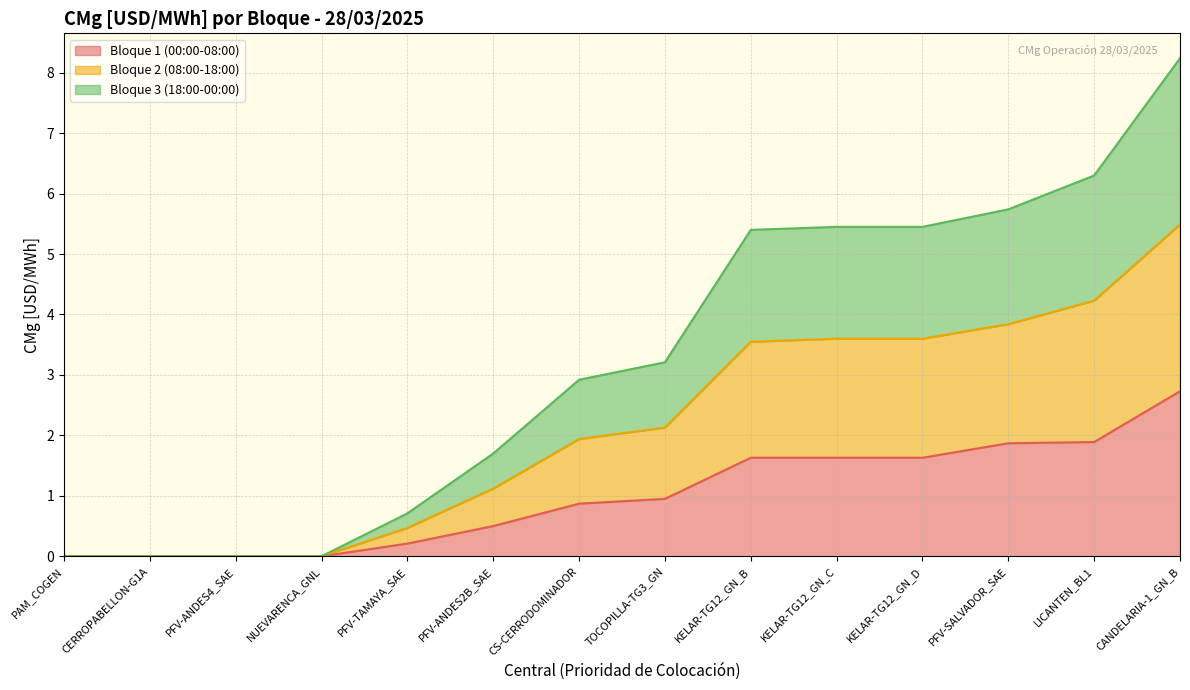

What is the total value across all series at TOCOPILLA-TG3_GN?

3.2